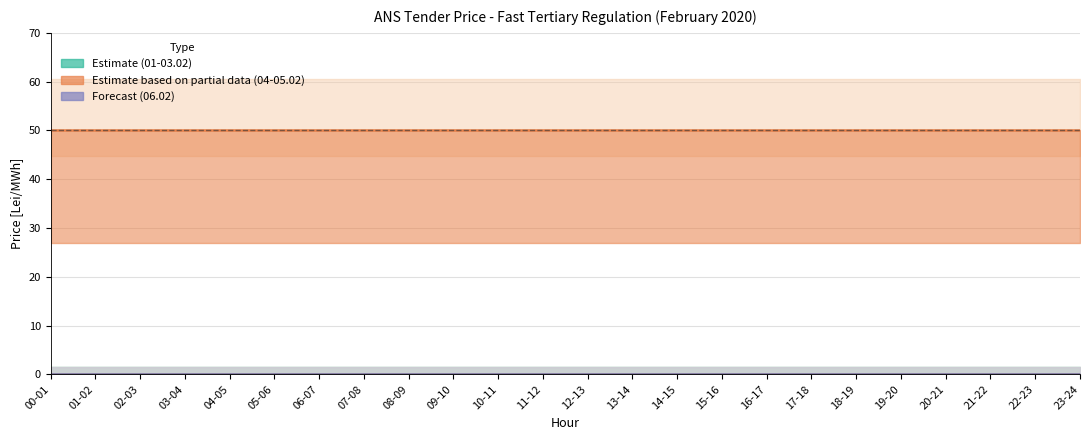

Between 05-06 and 12-13, which series saw the biggest shift?

01.02 (Sat)